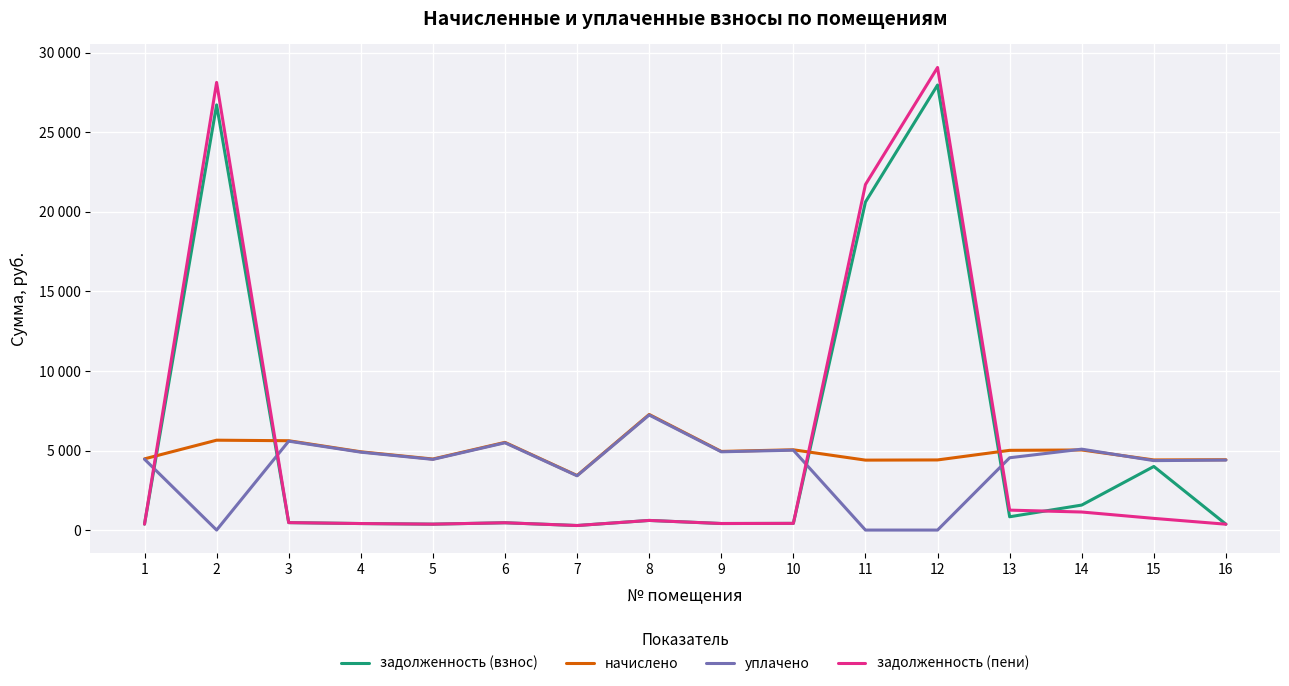

Does the chart have visible grid lines?

Yes